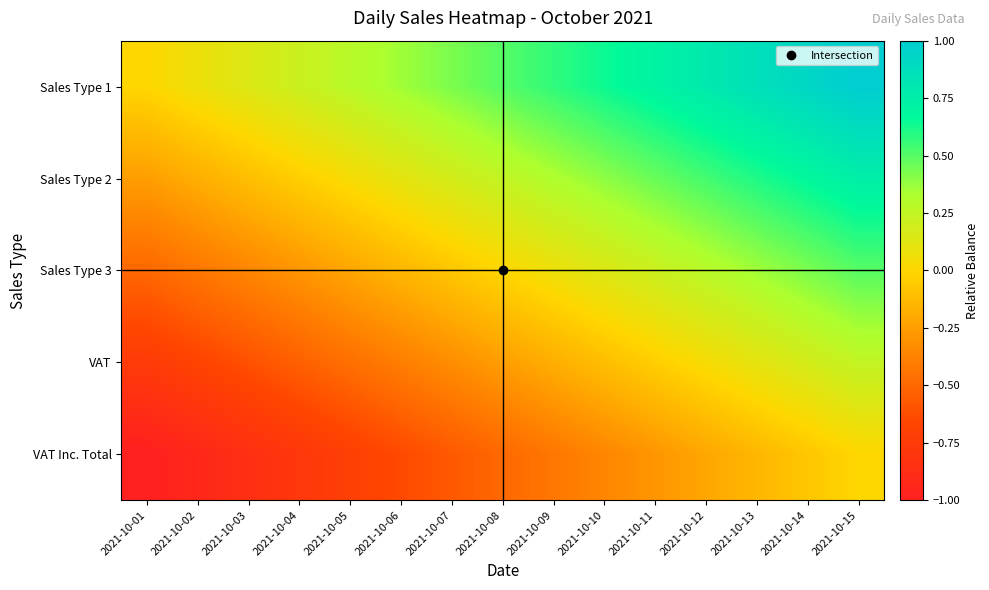

Between 2021-10-08 and 2021-10-14, which is larger?

2021-10-14